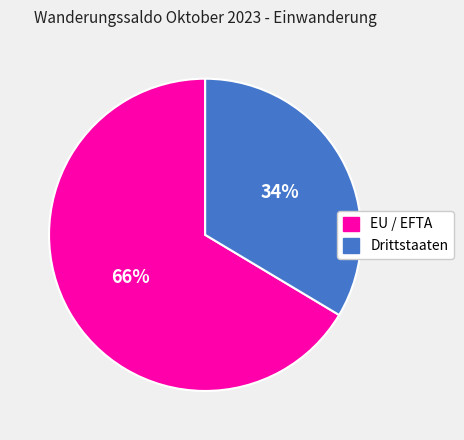

Which category accounts for the majority?

EU / EFTA